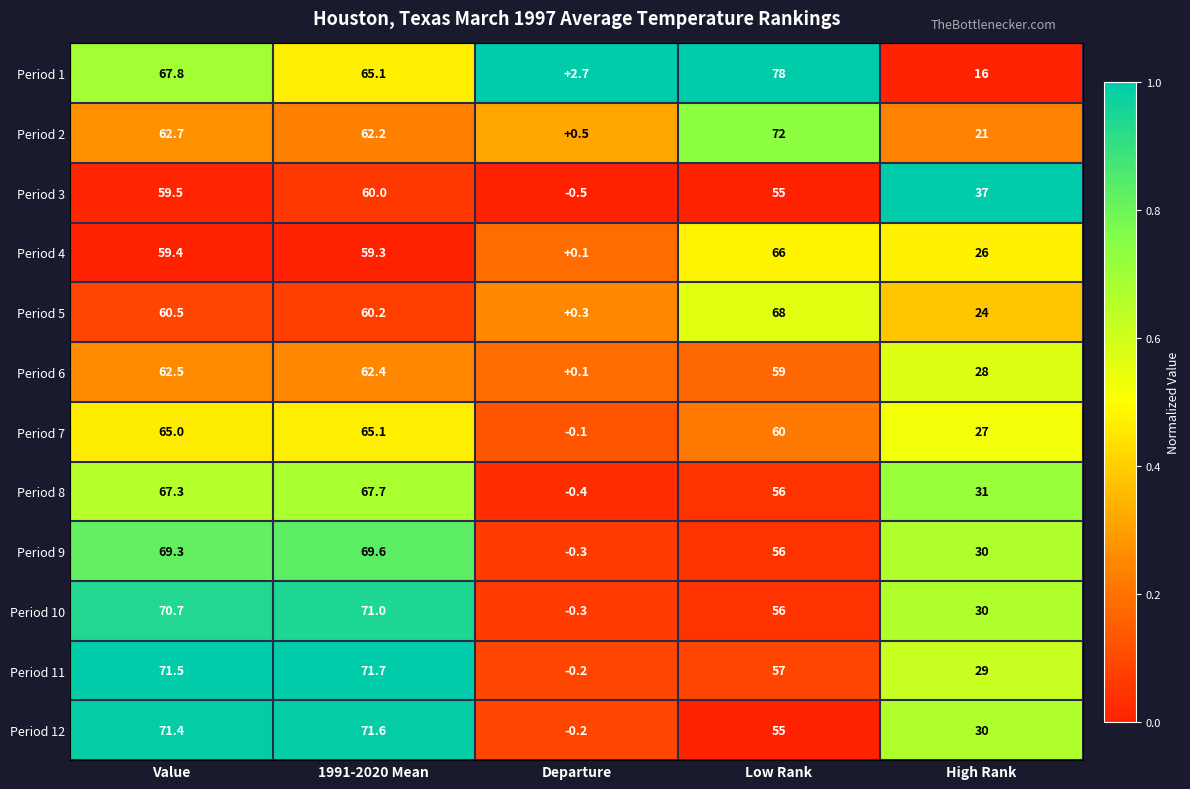

Which series has the largest total across all categories?

Period 1